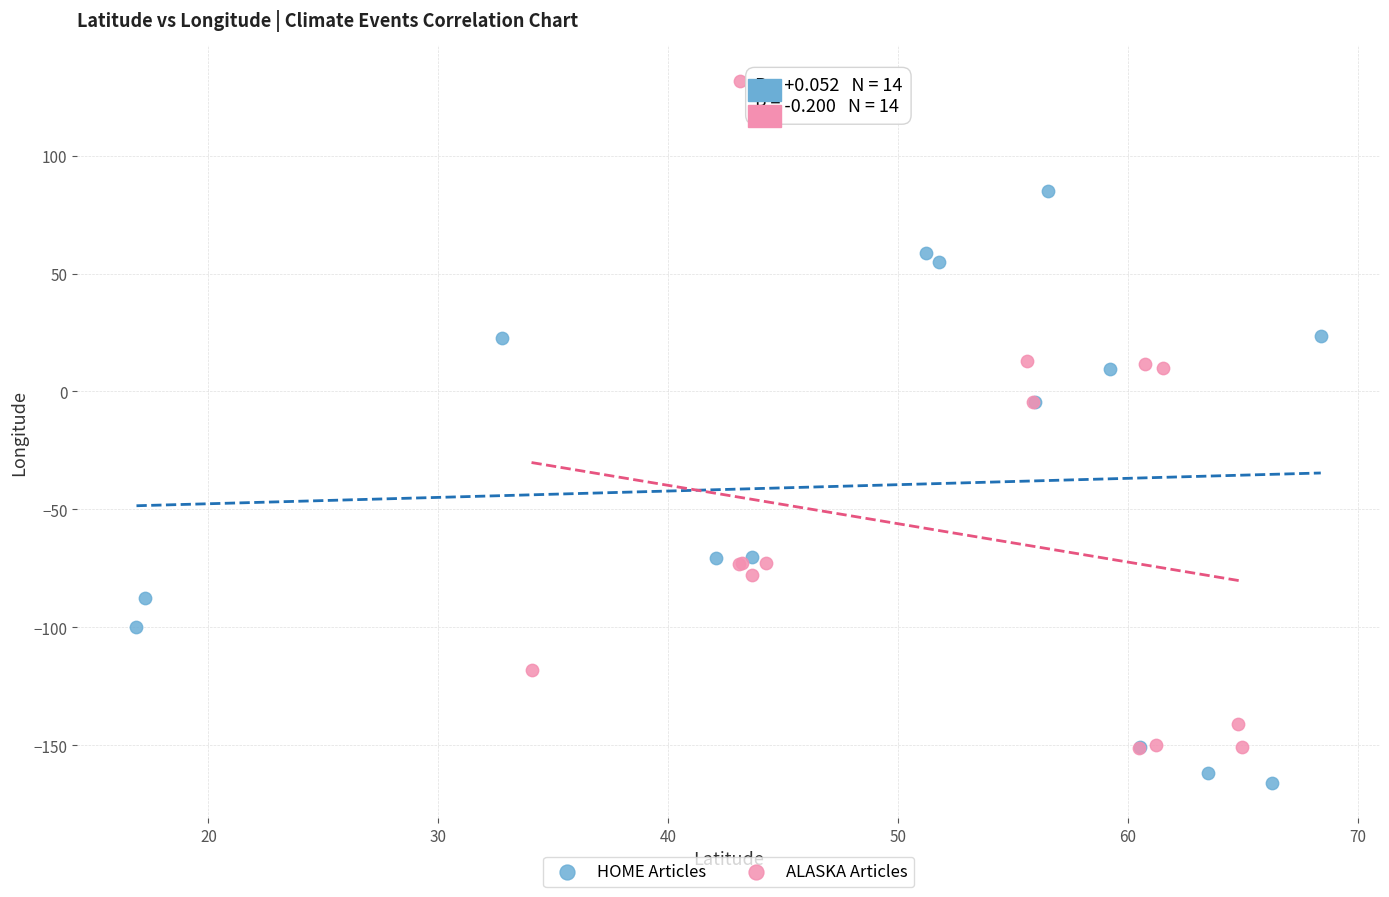

Which series contains the highest Y value?

ALASKA Articles